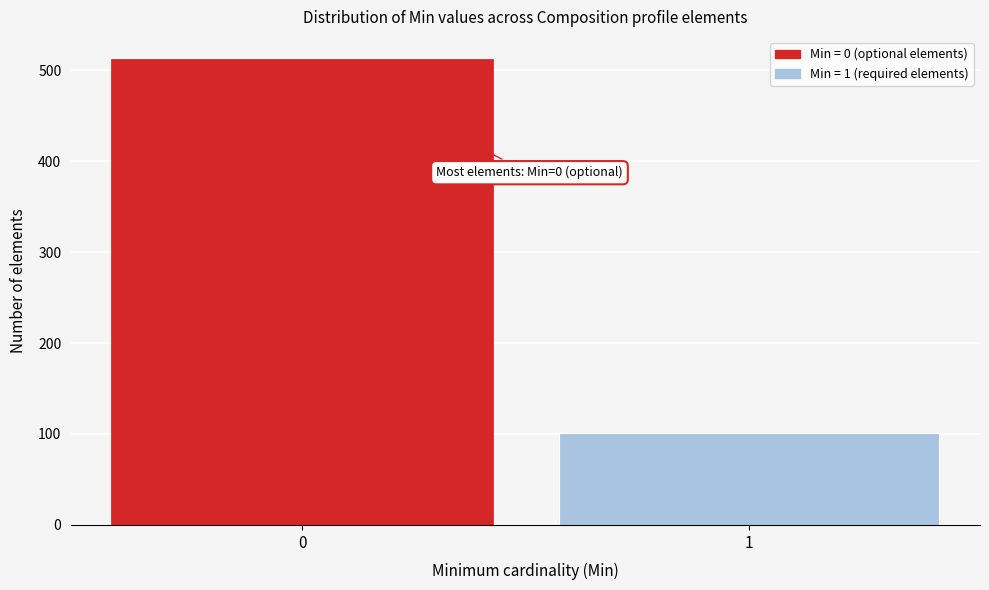

Reading left to right, list all the values displayed in this chart.

511	101